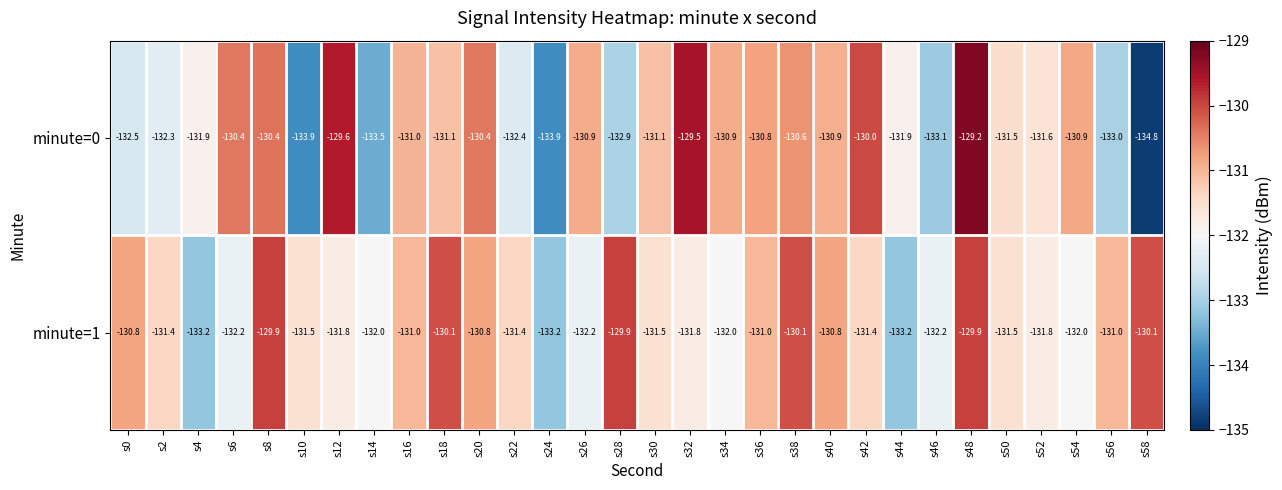

Which series changed the most between s18 and s54?

minute=1